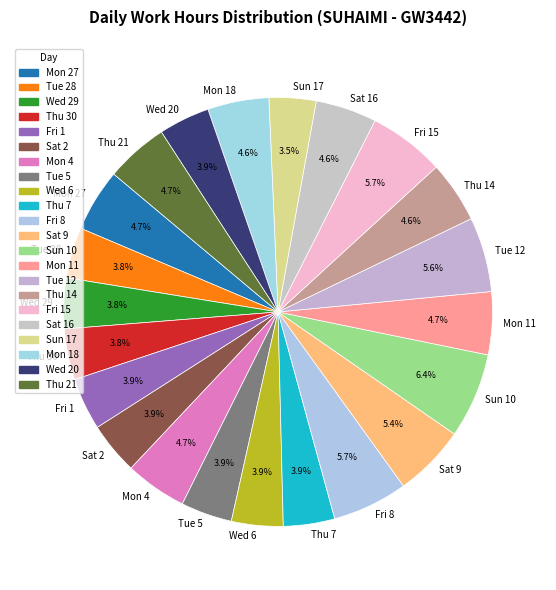

To the nearest percent, what is the combined percentage of Thu 7 and Sun 10?

10%